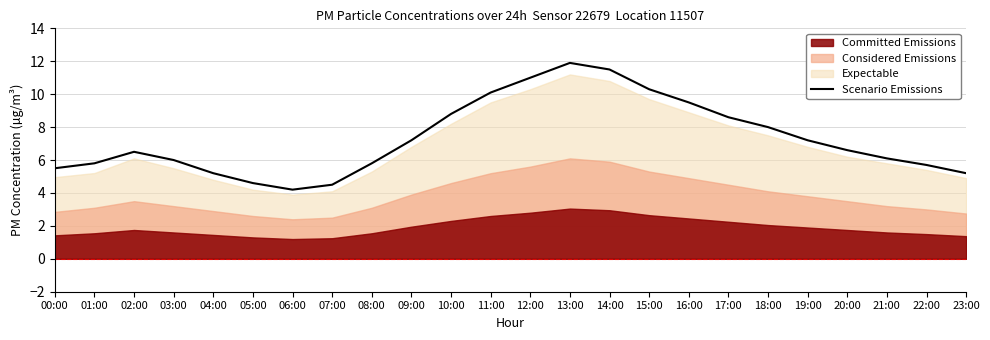

Reading left to right, list all the values displayed in this chart.

00:00=5.5	01:00=5.8	02:00=6.5	03:00=6.0	04:00=5.2	05:00=4.6	06:00=4.2	07:00=4.5	08:00=5.8	09:00=7.2	10:00=8.8	11:00=10.1	12:00=11.0	13:00=11.9	14:00=11.5	15:00=10.3	16:00=9.5	17:00=8.6	18:00=8.0	19:00=7.2	20:00=6.6	21:00=6.1	22:00=5.7	23:00=5.2